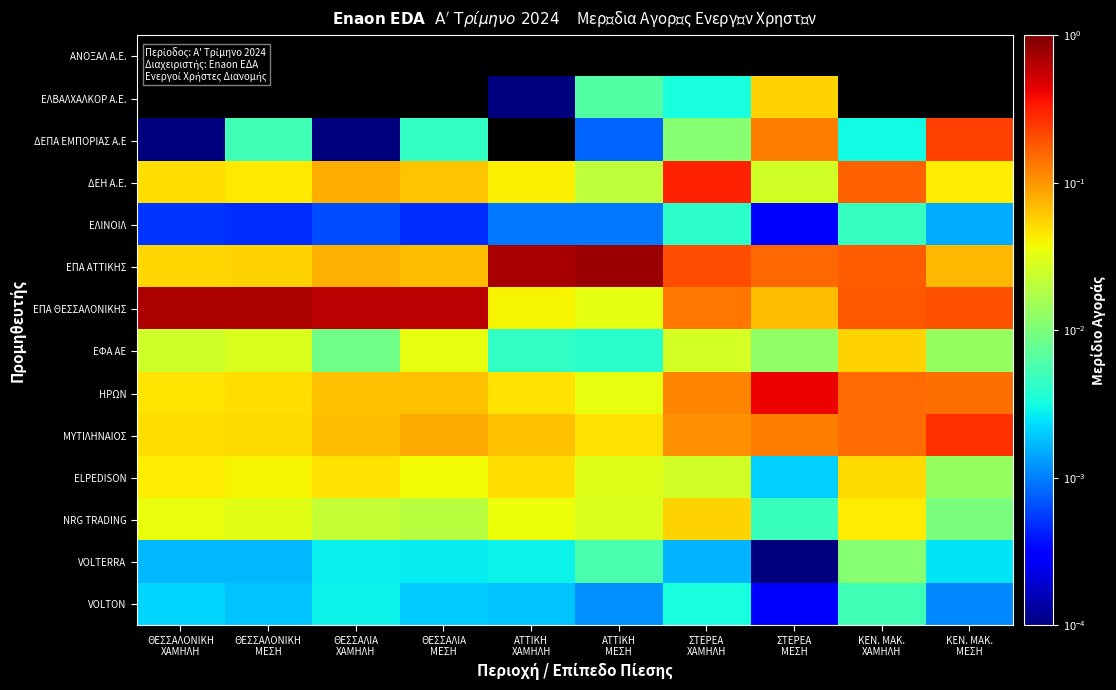

True or false: ΔΕΠΑ ΕΜΠΟΡΙΑΣ A.E has a value of 0.0 at ΘΕΣΣΑΛΟΝΙΚΗ ΜΕΣΗ.

True